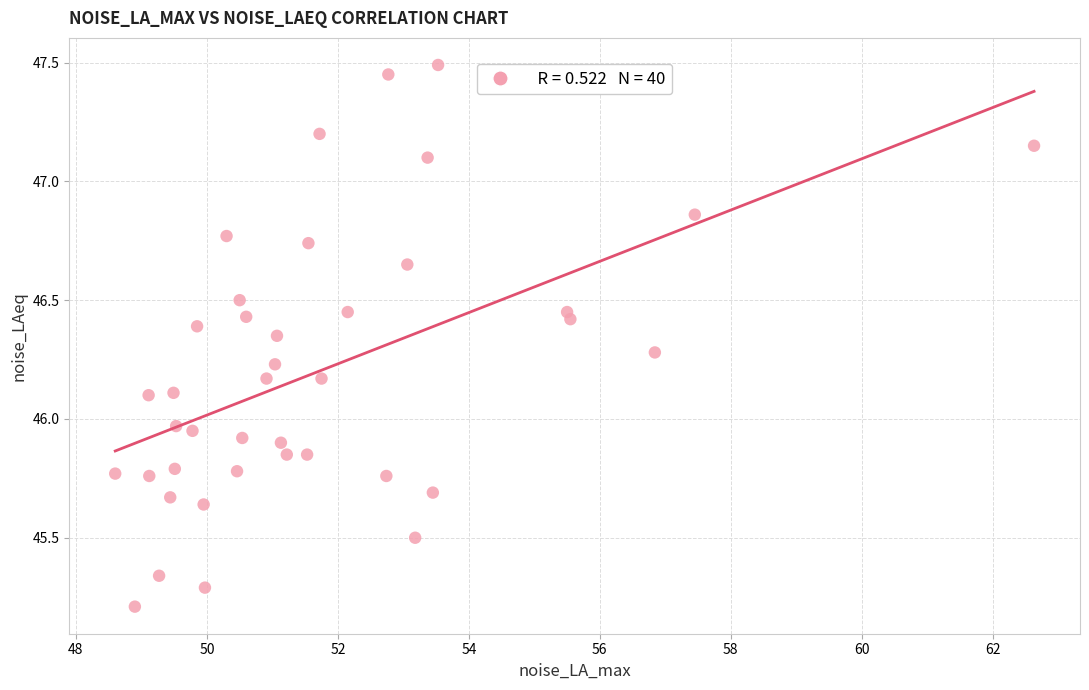

What is the range of X values (max minus min)?

14.0